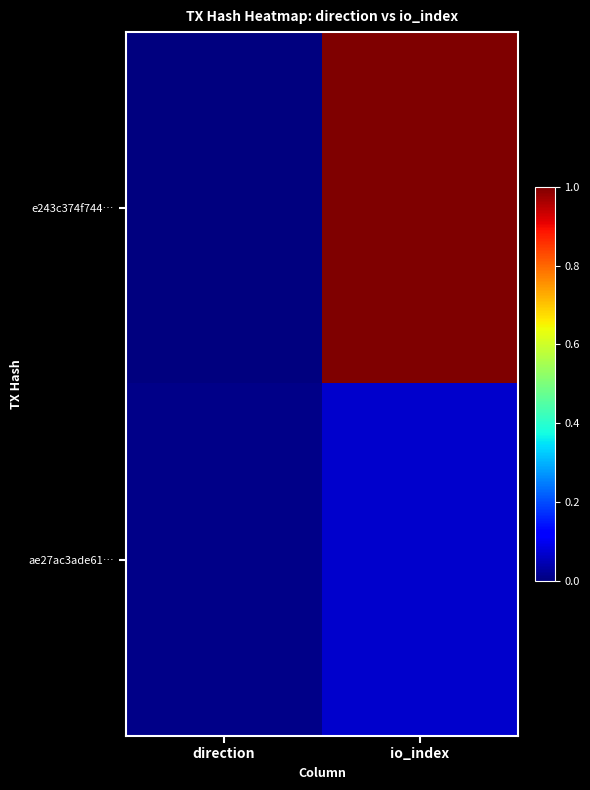

Reading left to right, transcribe all the data shown in this chart.

e243c374f744…: direction=0.0	io_index=1.0
ae27ac3ade61…: direction=0.0	io_index=0.1